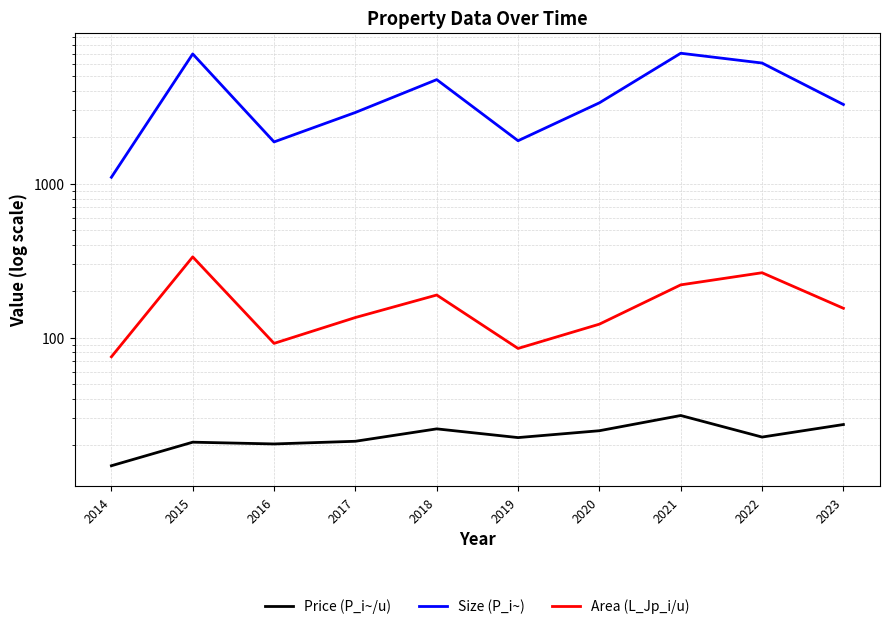

What is the smallest value displayed?

14.7